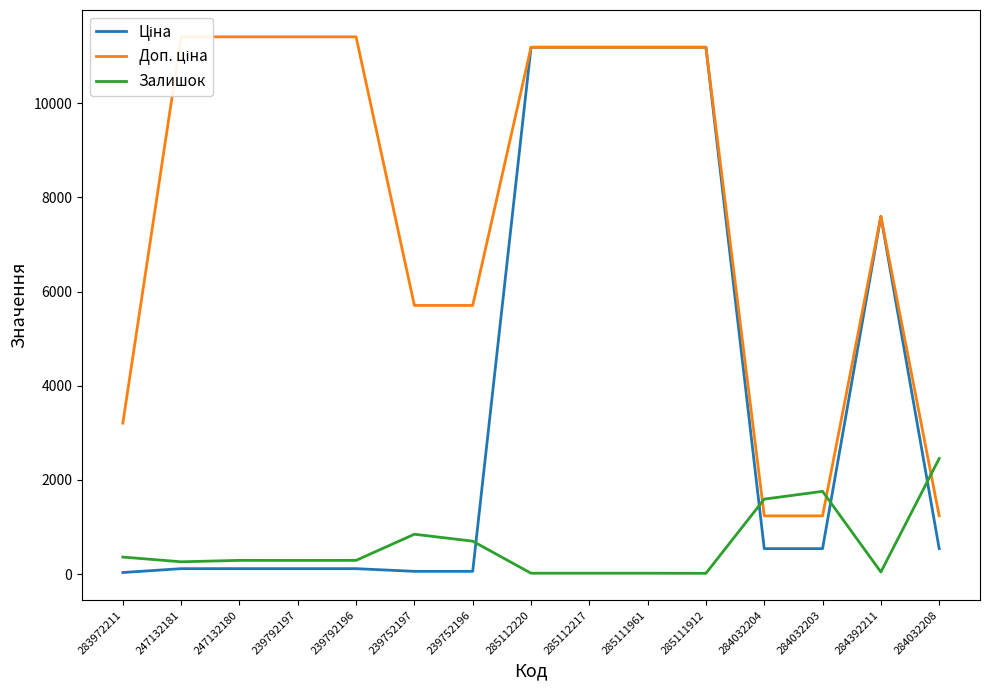

Rank the series by their average value, from lowest to highest.

Залишок, Ціна, Доп. ціна